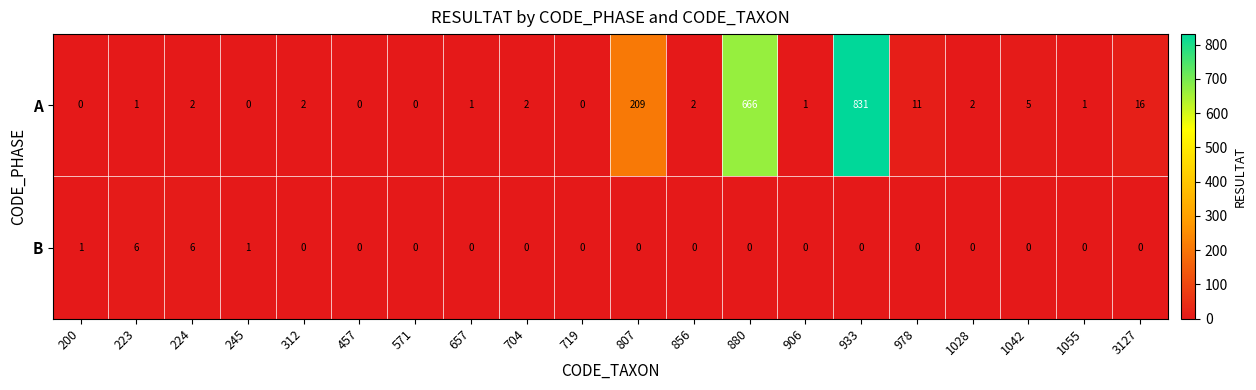

Which series has the largest range (max minus min)?

A